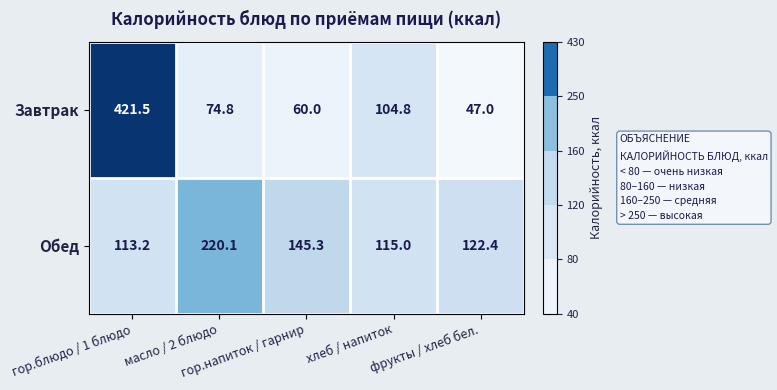

Which series has the largest range (max minus min)?

Завтрак